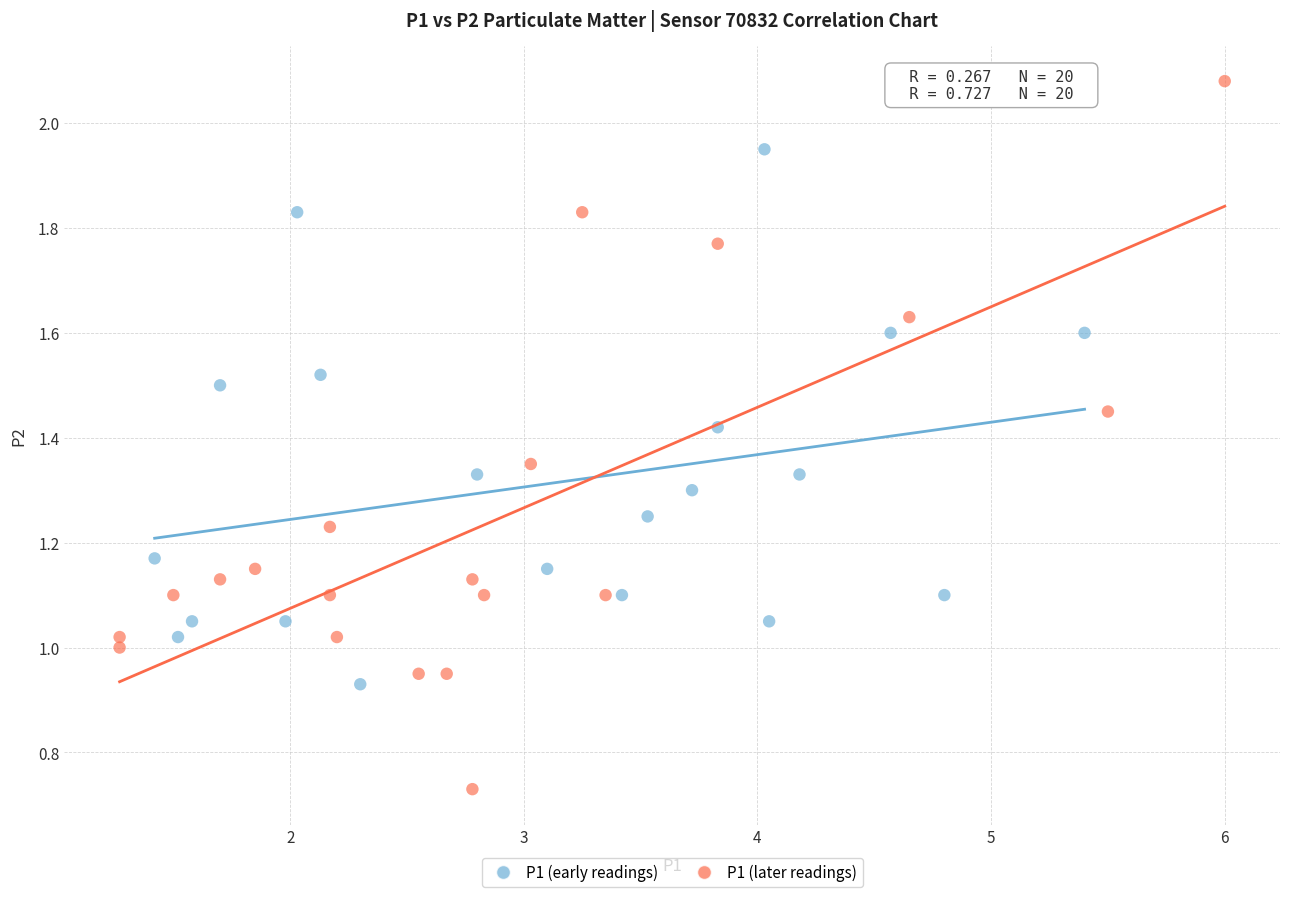

Which series has the largest Y range (max minus min)?

P1 (later readings)